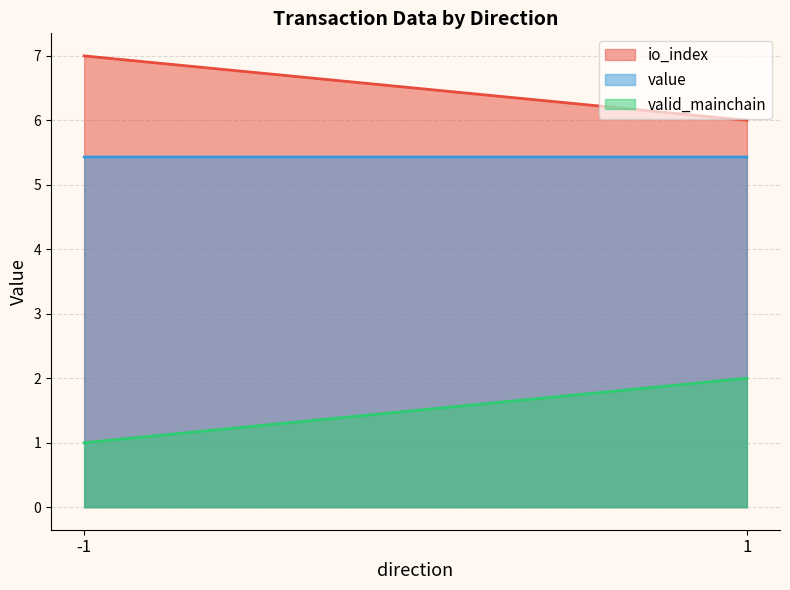

The valid_mainchain series shows 0.5 at 1. True or false?

False